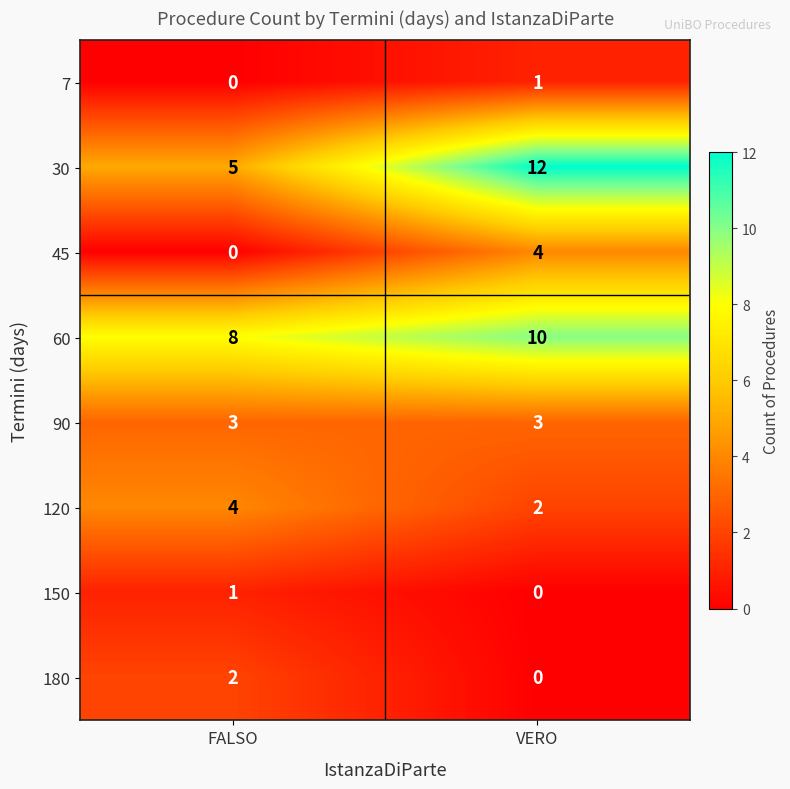

How many distinct data groups are displayed?

8